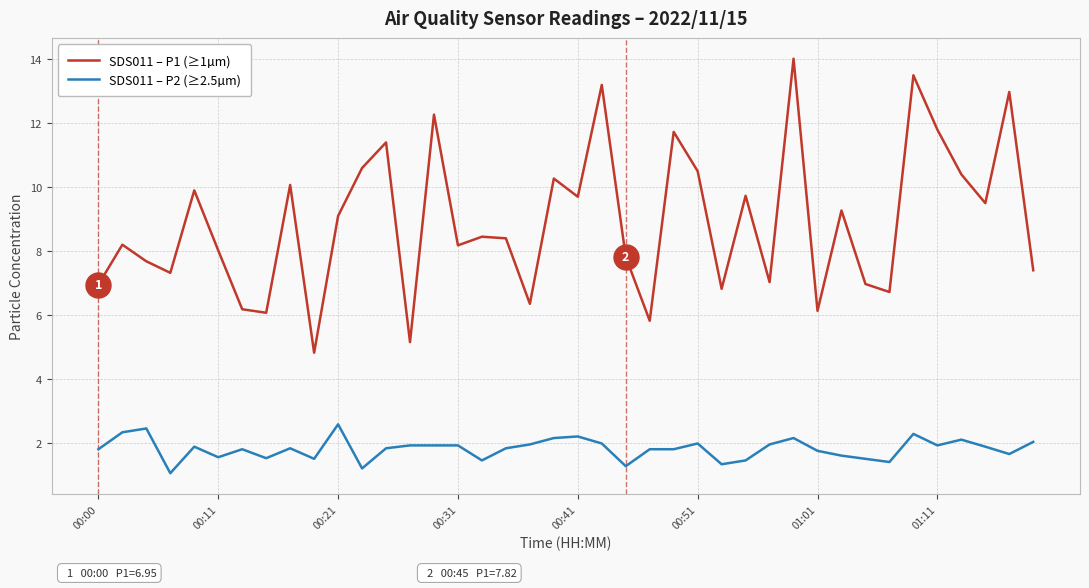

What is the difference between the maximum and minimum values in the SDS011 – P2 (≥2.5µm) series?

1.5